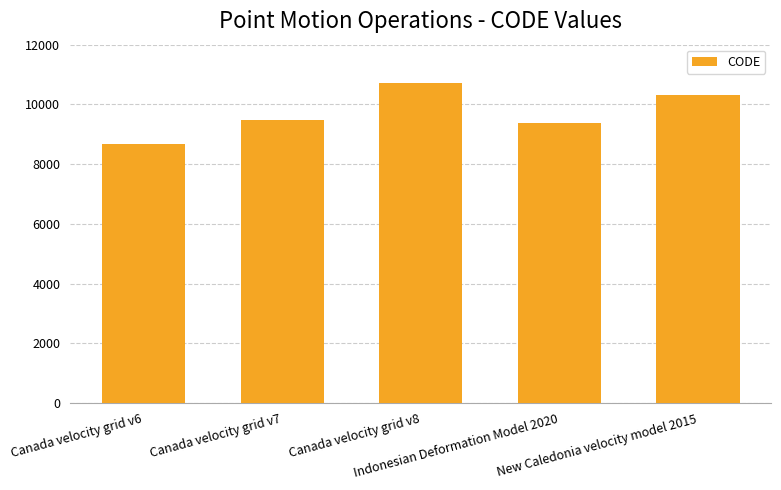

Approximately how many times larger is the value at New Caledonia velocity model 2015 compared to Canada velocity grid v6?

1.2